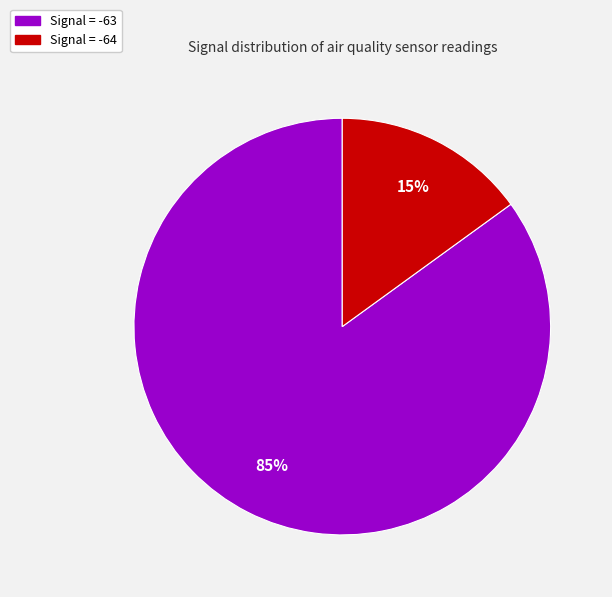

Is there a majority slice in this chart?

Yes